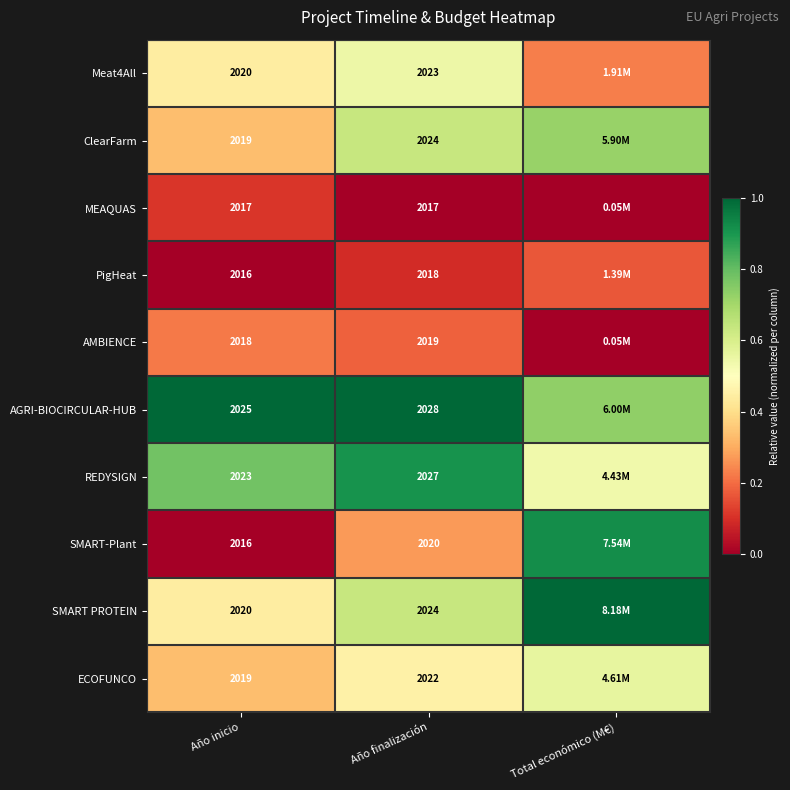

True or false: ClearFarm has a value of 0.4 at Año inicio.

False